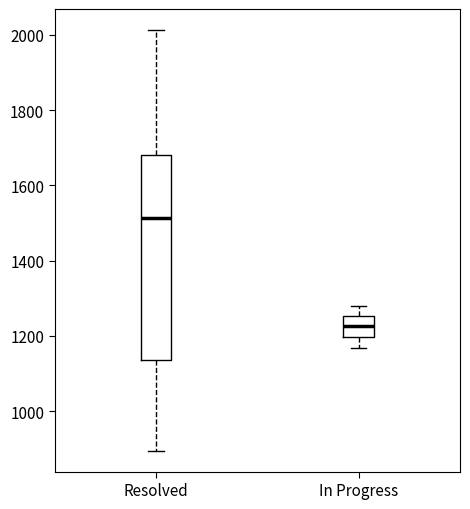

Comparing the boxes themselves (not the whiskers), which one is the tallest?

Resolved